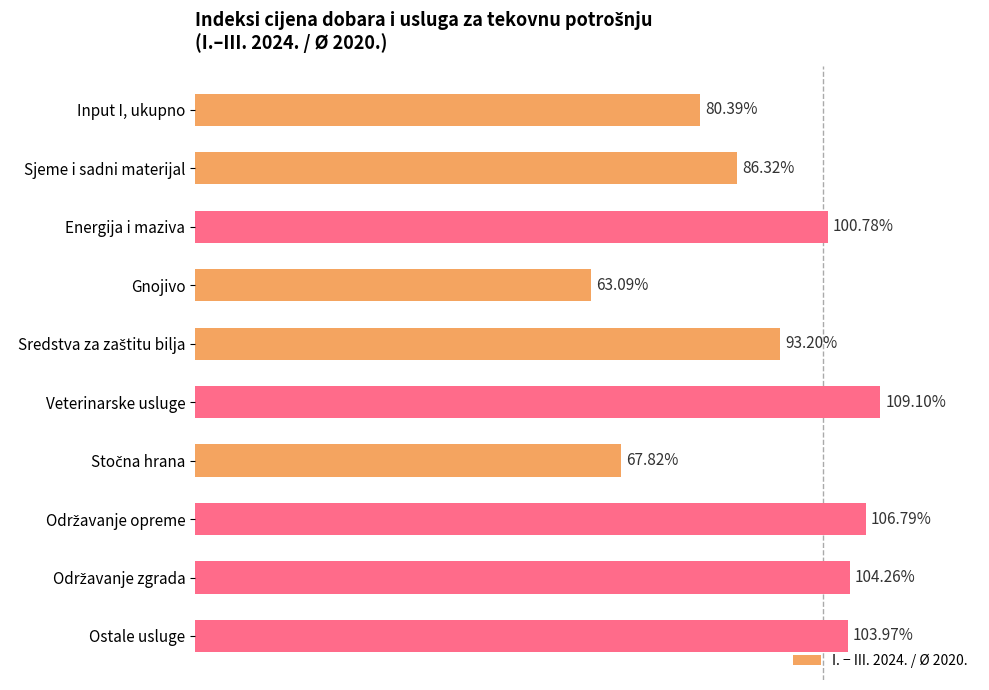

What is the label of the 6th bar from the top?

Veterinarske usluge